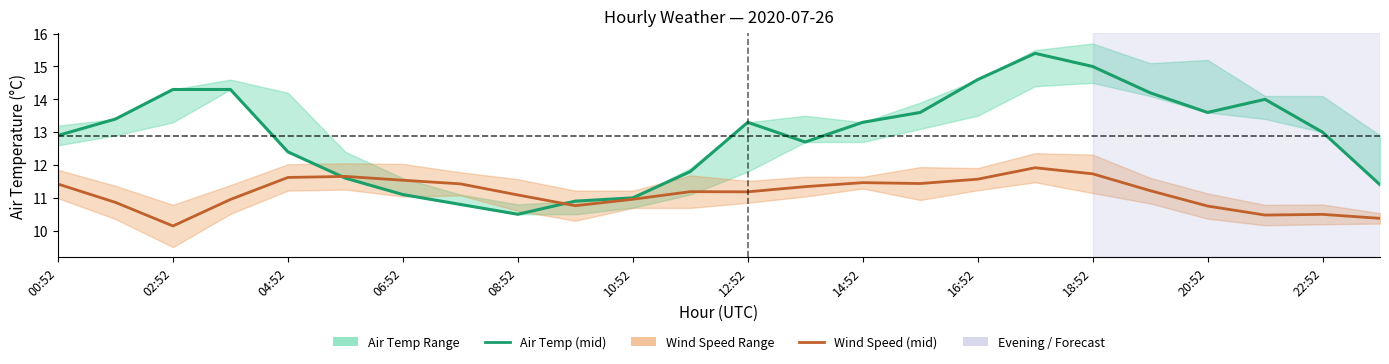

What is the maximum value for Air Temp (mid)?

15.4